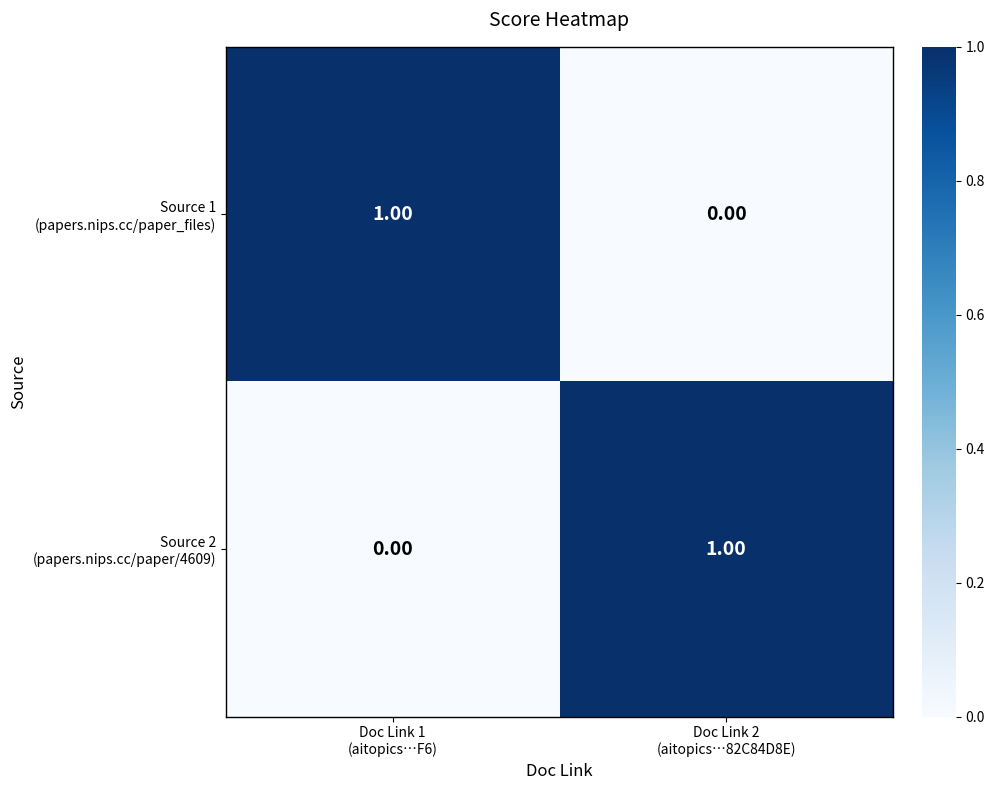

Count the number of categories in the chart.

2